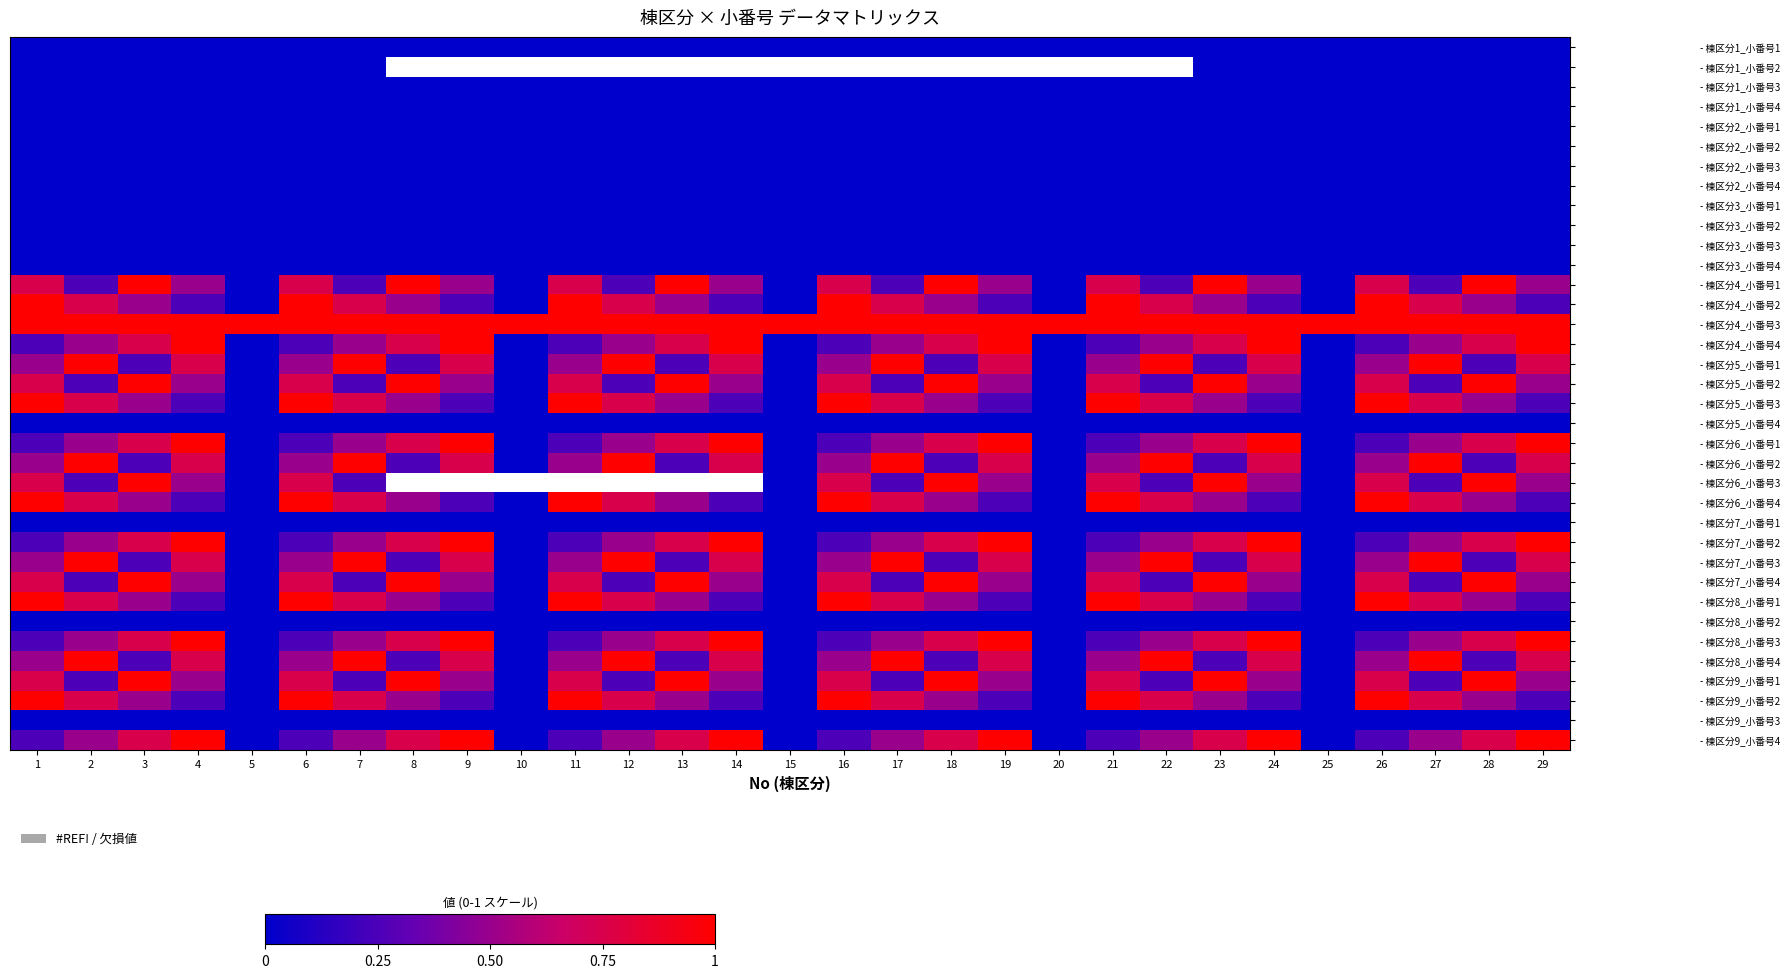

The value of - 棟区分2_小番号4 at 16 is 0.0. True or false?

True